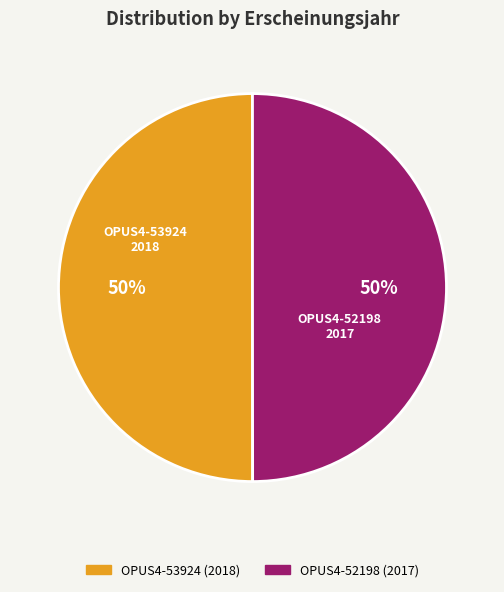

To the nearest percent, what is the average slice percentage?

50%